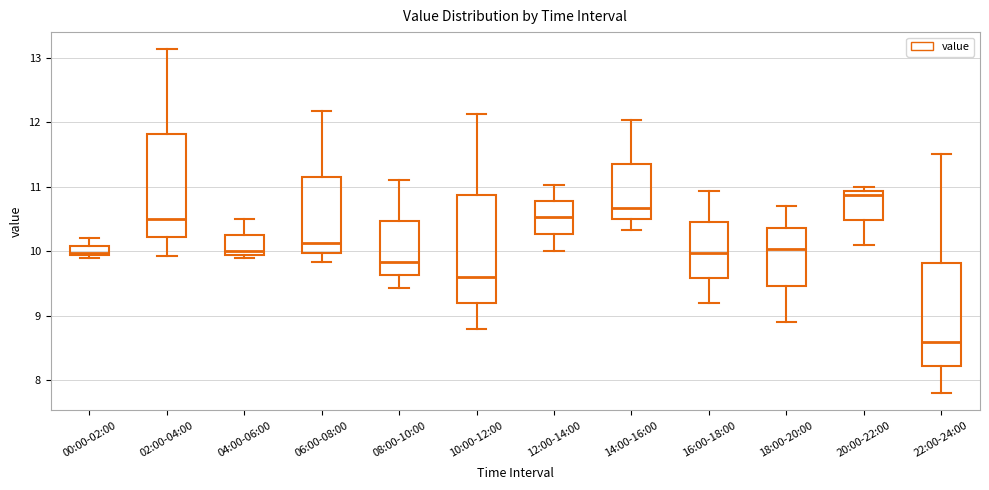

Reading left to right, read every box against the y-axis: the position of its median line, the range the box covers, and the ends of its whiskers. The values are not printed on the chart, so give them approximately, as read against the axis.

00:00-02:00: median 10.0, box 9.9 to 10.1, whiskers 9.9 (just below the box's lower edge) to 10.2
02:00-04:00: median 10.5, box 10.2 to 11.8, whiskers 9.9 to 13.1
04:00-06:00: median 10.0 (just above the box's lower edge), box 10.0 to 10.3, whiskers 9.9 to 10.5
06:00-08:00: median 10.1, box 10.0 to 11.2, whiskers 9.8 to 12.2
08:00-10:00: median 9.8, box 9.6 to 10.5, whiskers 9.4 to 11.1
10:00-12:00: median 9.6, box 9.2 to 10.9, whiskers 8.8 to 12.1
12:00-14:00: median 10.5, box 10.3 to 10.8, whiskers 10.0 to 11.0
14:00-16:00: median 10.7, box 10.5 to 11.4, whiskers 10.3 to 12.0
16:00-18:00: median 10.0, box 9.6 to 10.5, whiskers 9.2 to 10.9
18:00-20:00: median 10.0, box 9.5 to 10.4, whiskers 8.9 to 10.7
20:00-22:00: median 10.9 (just below the box's upper edge), box 10.5 to 10.9, whiskers 10.1 to 11.0
22:00-24:00: median 8.6, box 8.2 to 9.8, whiskers 7.8 to 11.5